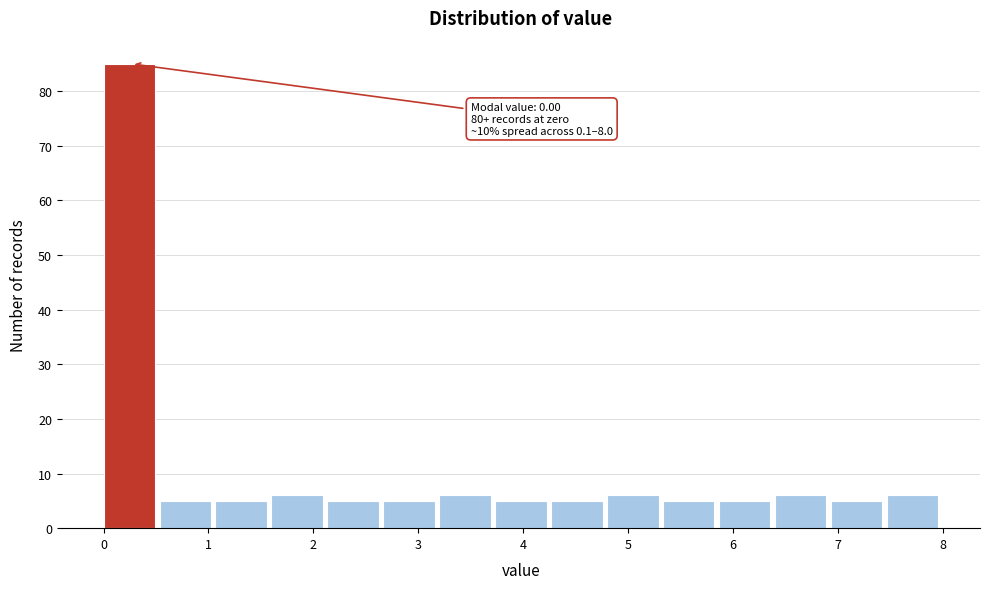

Over which range of the x-axis is the bar tallest?

0.0 to 0.5